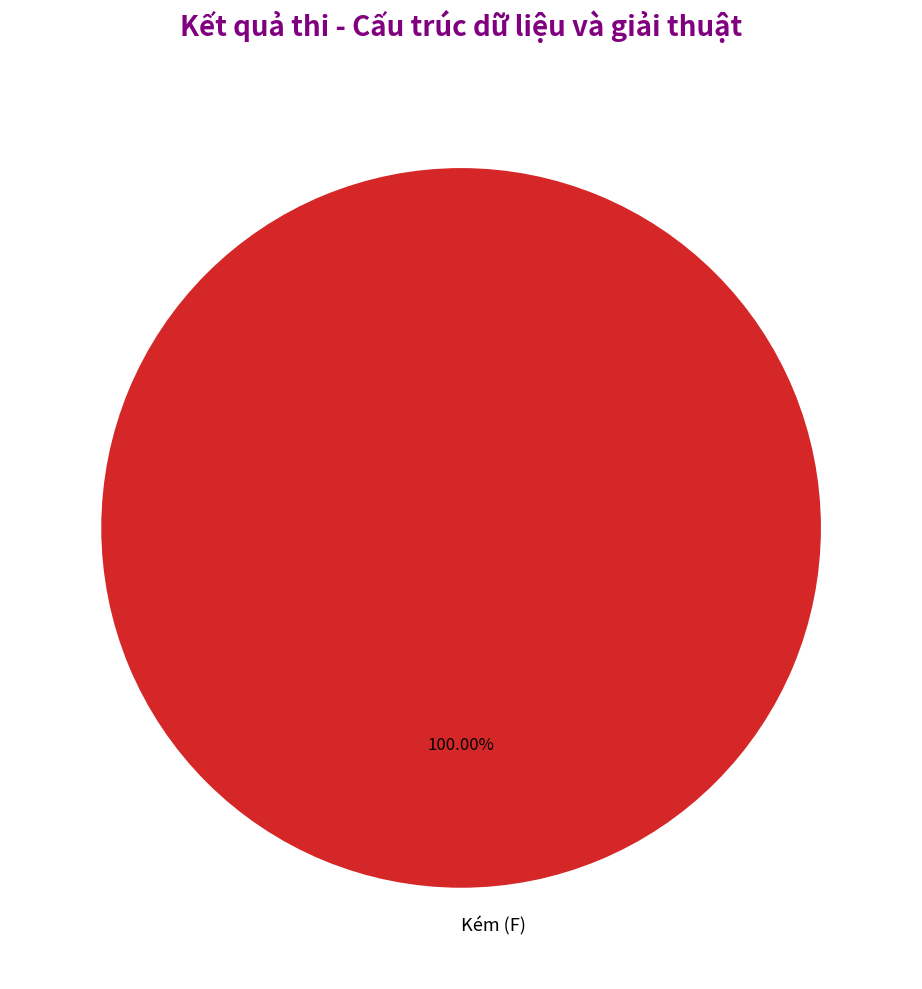

Rank the categories by value from lowest to highest.

Kém (F)